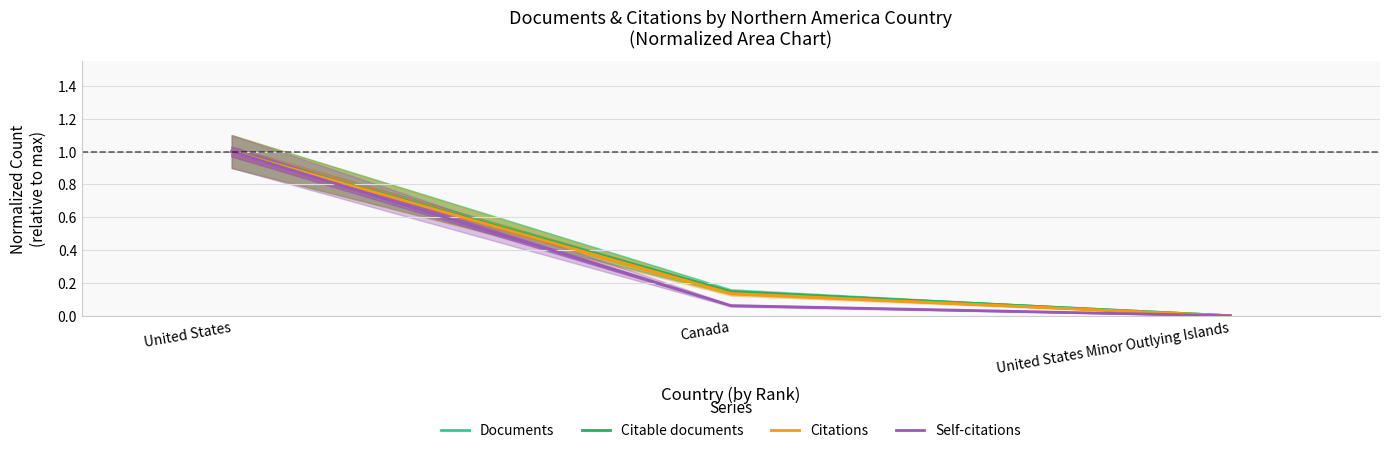

What is the label of the 2nd point from the right?

Canada